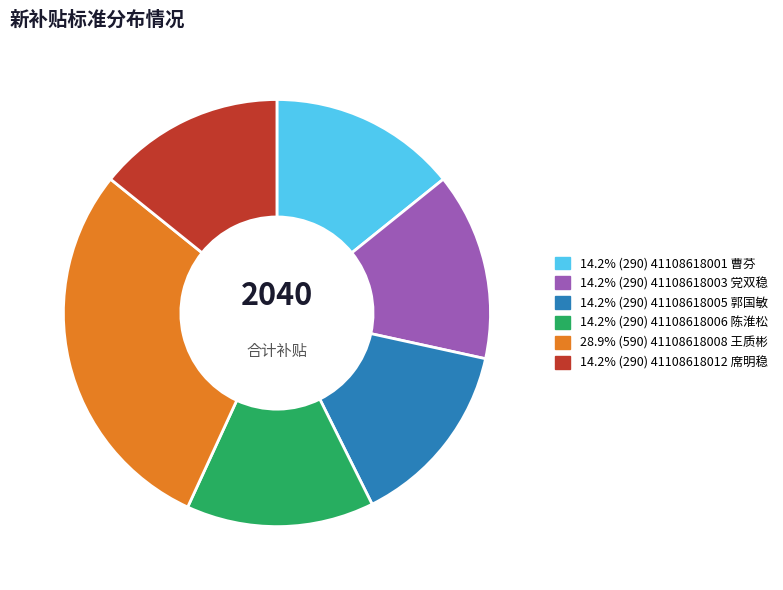

Is there any slice that represents more than half of the pie?

No